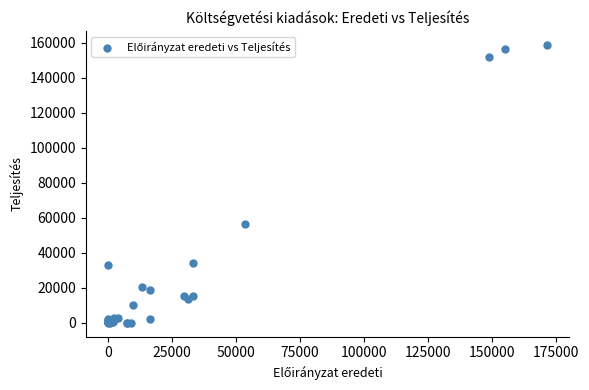

What Y value in the scatter plot is closest to 79300?

56235